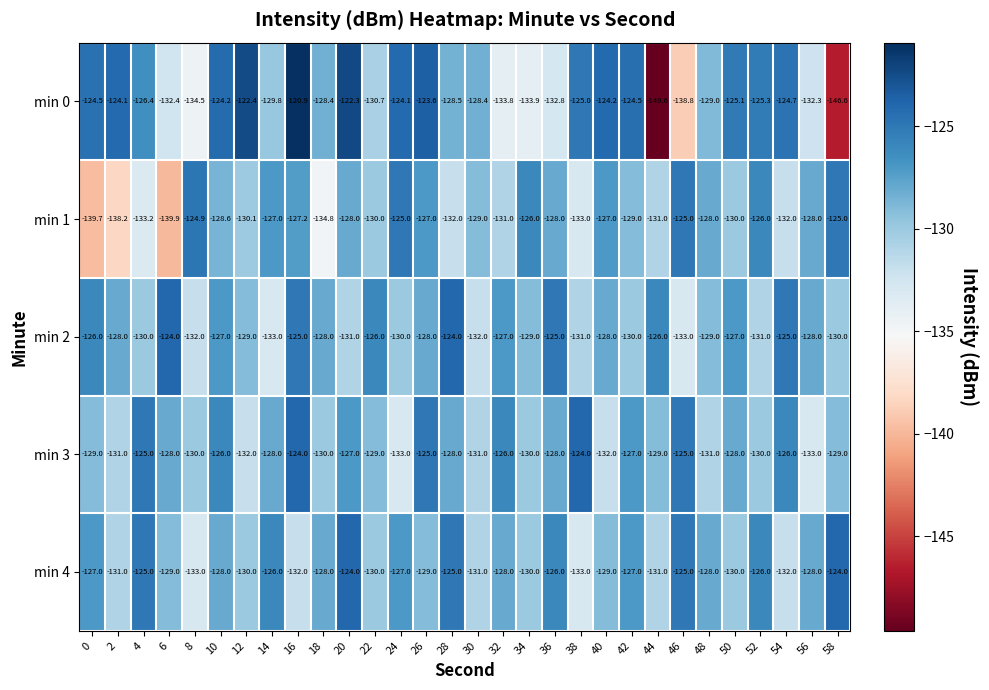

What is the highest value of the min 0 series?

-120.9